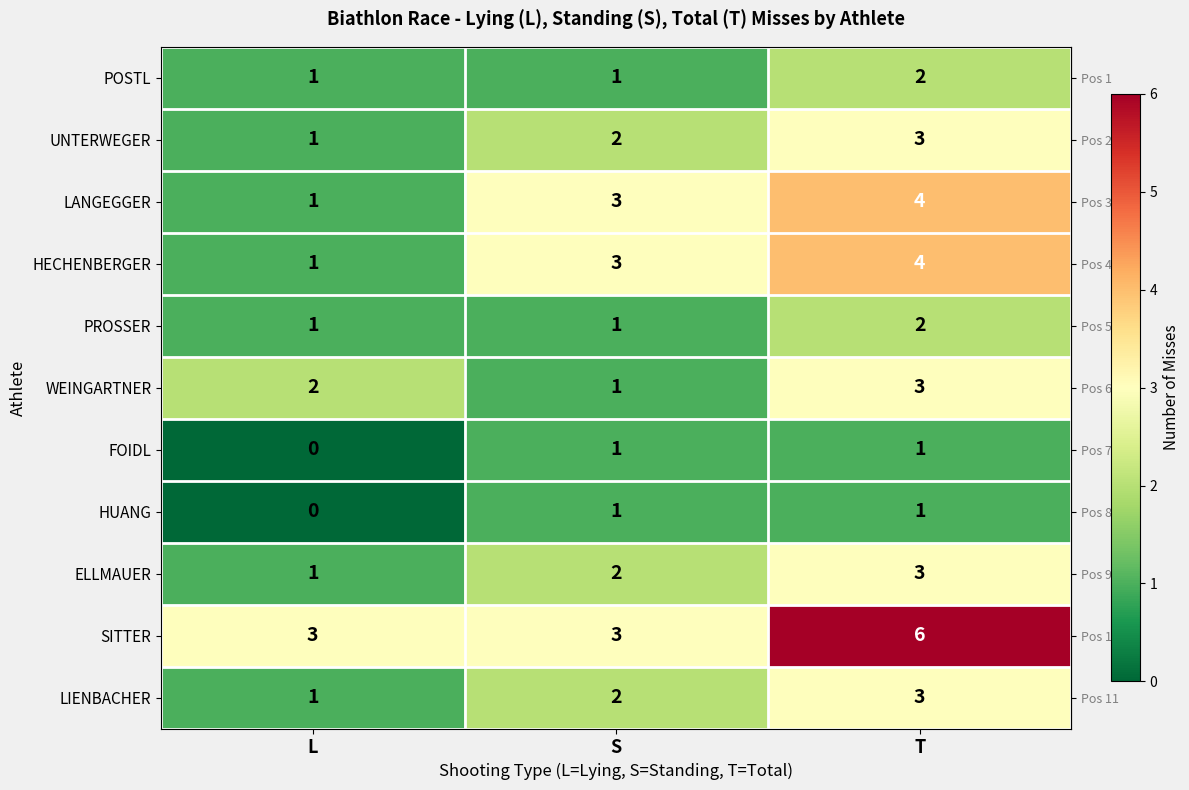

Which label corresponds to the smallest value in the chart?

L